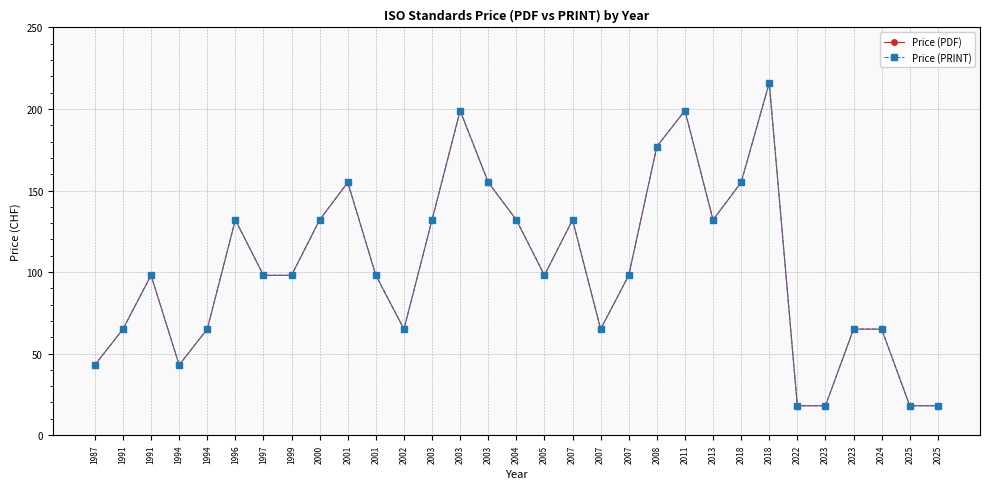

What is the lowest value of the Price (PRINT) series?

18